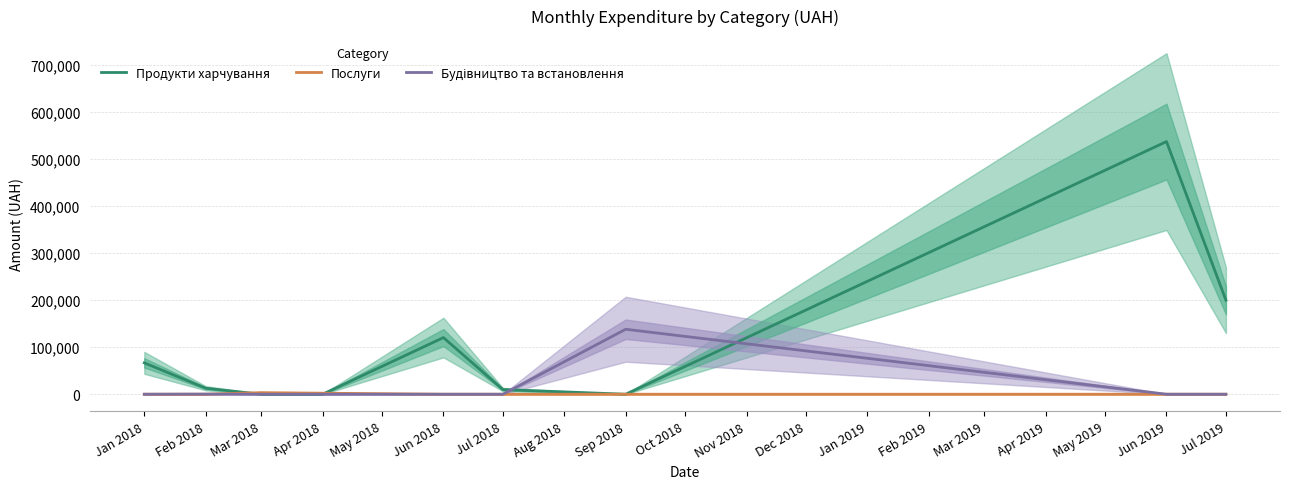

Which category has the highest value in the Продукти харчування series?

Jun 2019